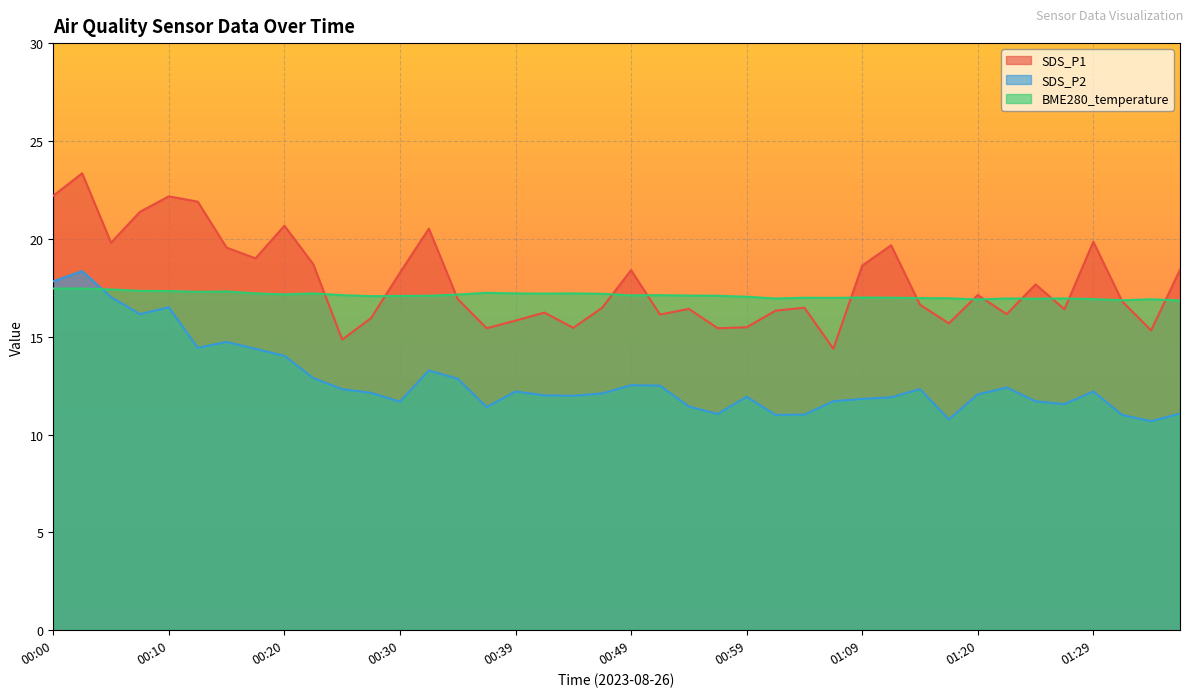

How many values are below 17?

14